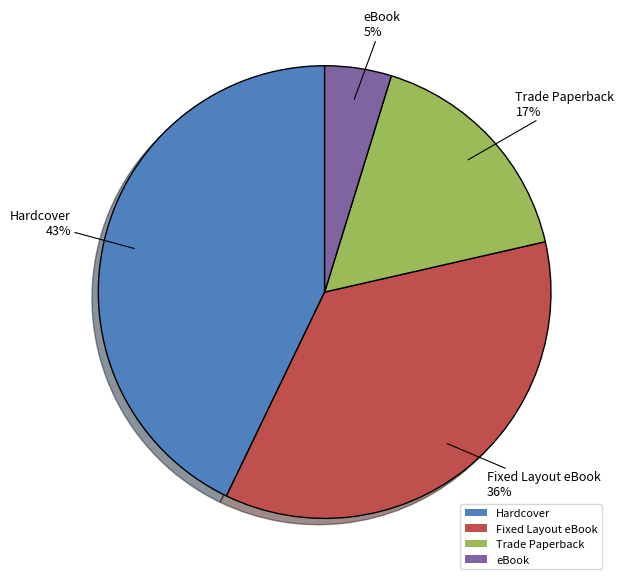

Which slice is the largest?

Hardcover